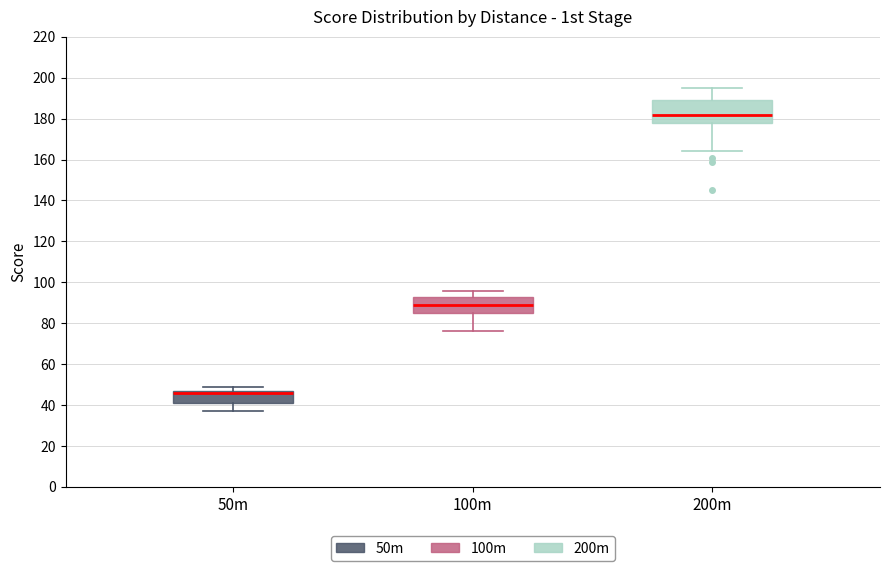

Which box is the tallest, from its lower edge to its upper edge?

200m